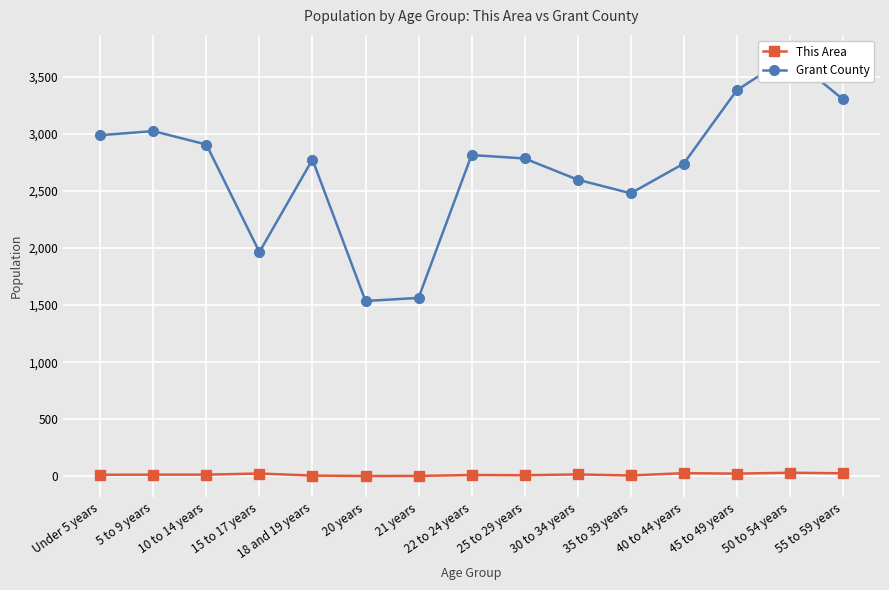

How many data points in Grant County are above 2785?

7